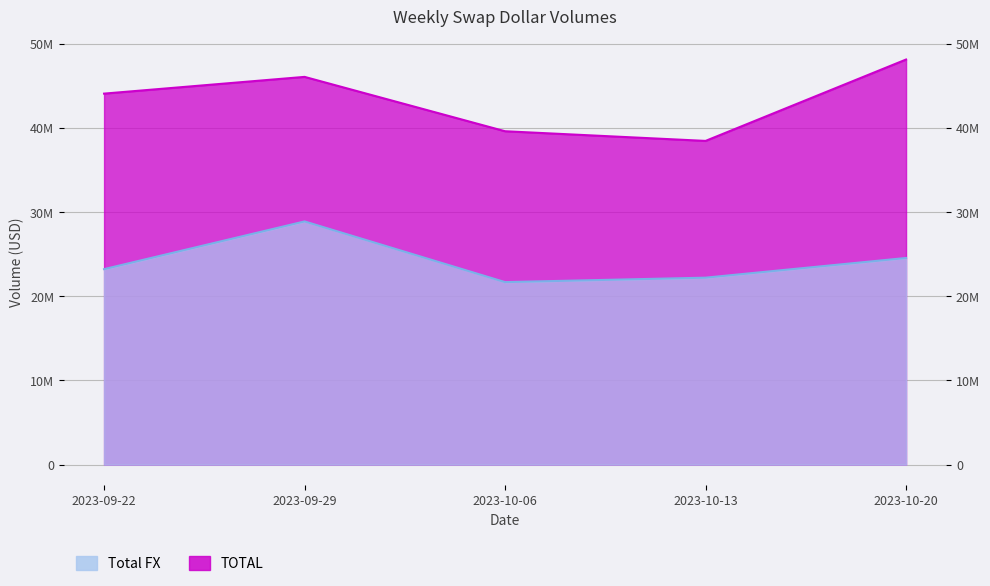

Reading right to left, extract all data points from this chart.

Total FX: 2023-10-20=24558554	2023-10-13=22218370	2023-10-06=21690593	2023-09-29=28901821	2023-09-22=23230827
TOTAL: 2023-10-20=48139317	2023-10-13=38468855	2023-10-06=39617231	2023-09-29=46077075	2023-09-22=44087877